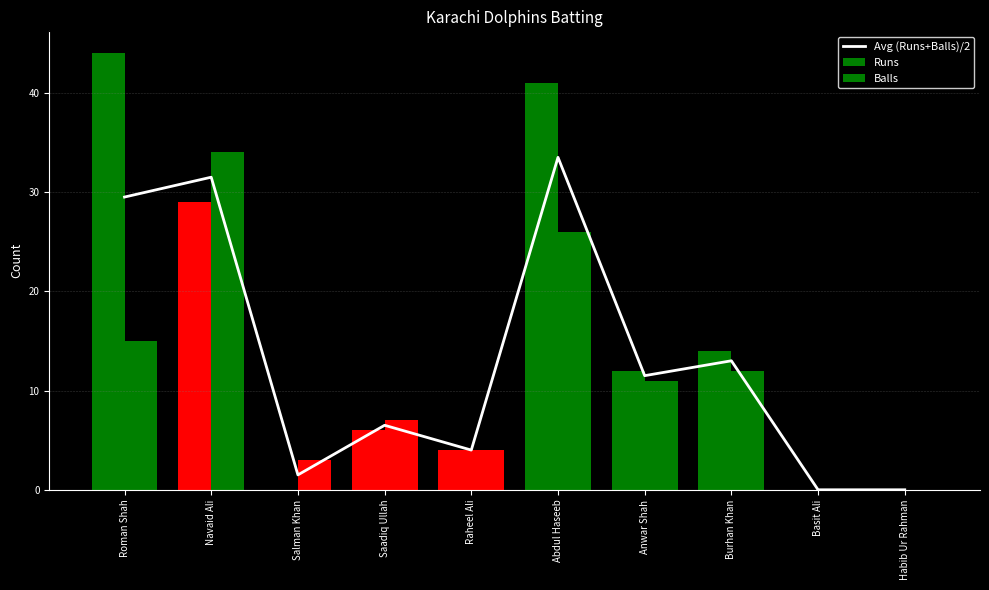

What is the label of the 3rd bar from the left?

Salman Khan